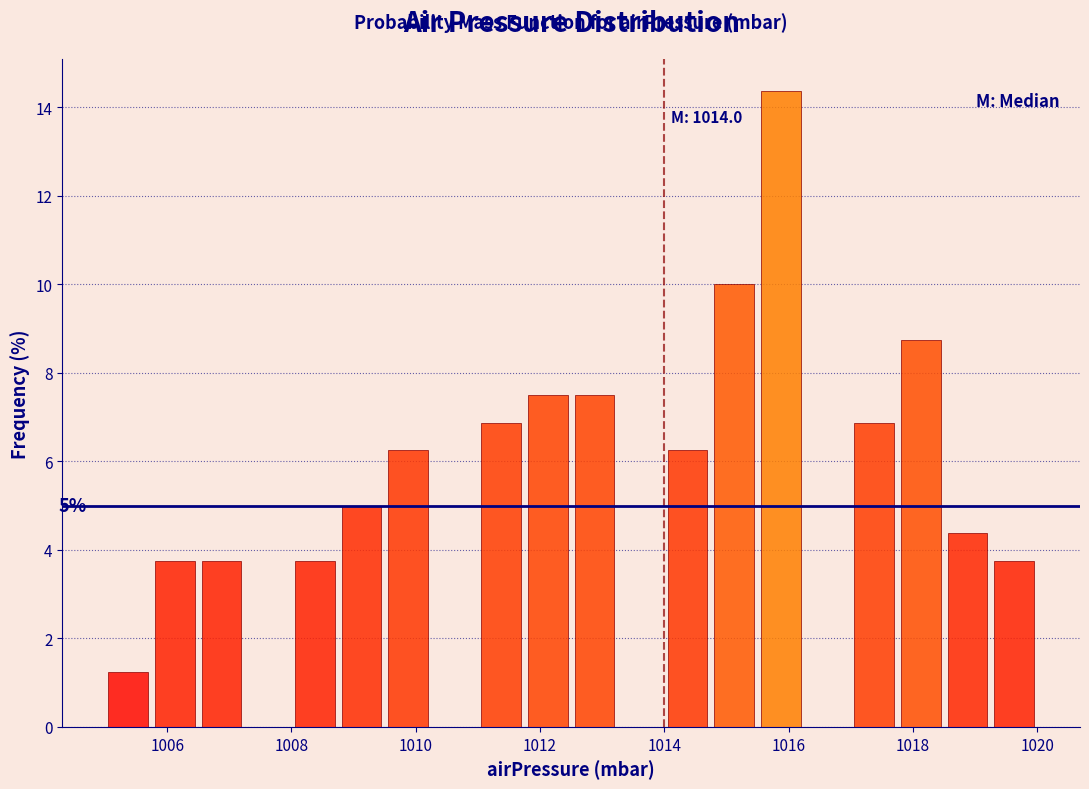

Read against the x-axis, roughly where is the centre of the tallest bar?

1015.8